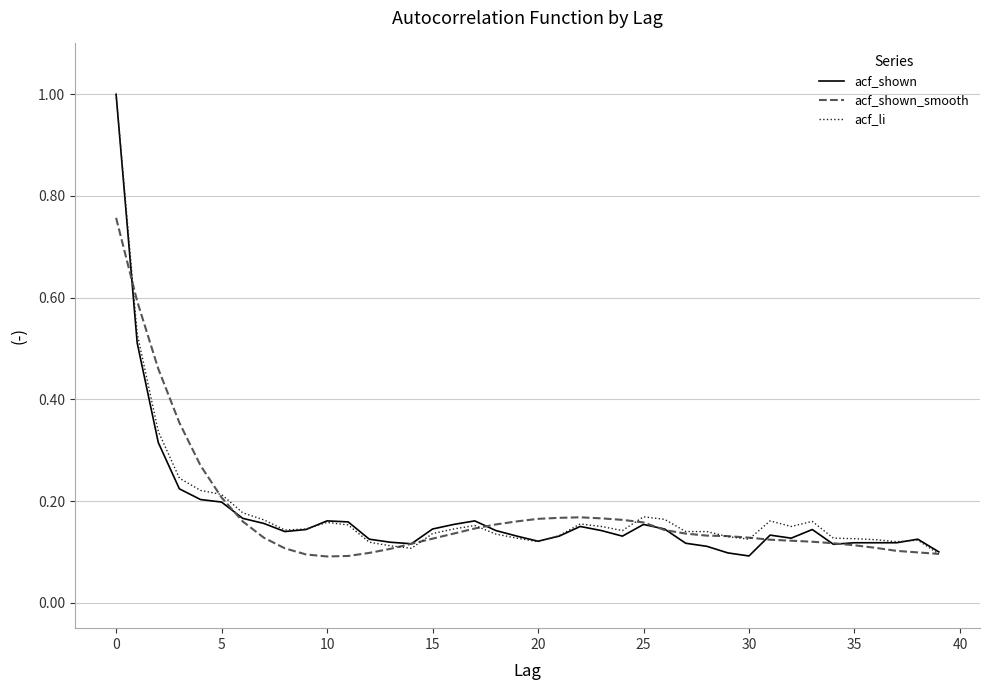

What are all the series names shown in the legend?

acf_shown, acf_shown_smooth, acf_li